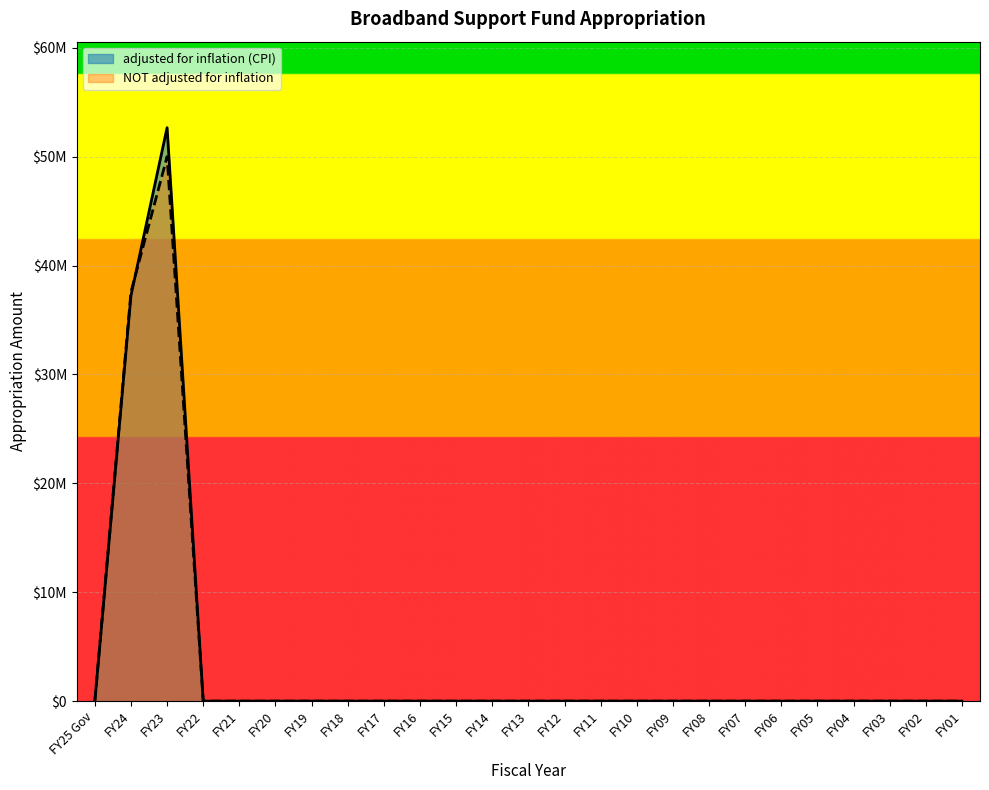

How many lines are shown in the chart?

2